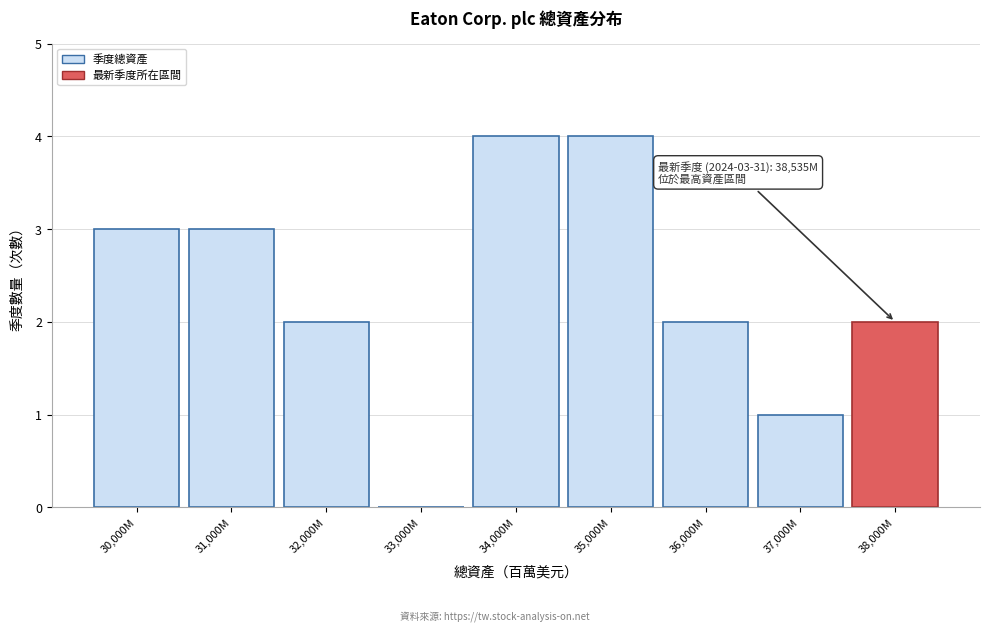

Reading right to left, what are all the values shown in this chart?

38,000M=2	37,000M=1	36,000M=2	35,000M=4	34,000M=4	33,000M=0	32,000M=2	31,000M=3	30,000M=3